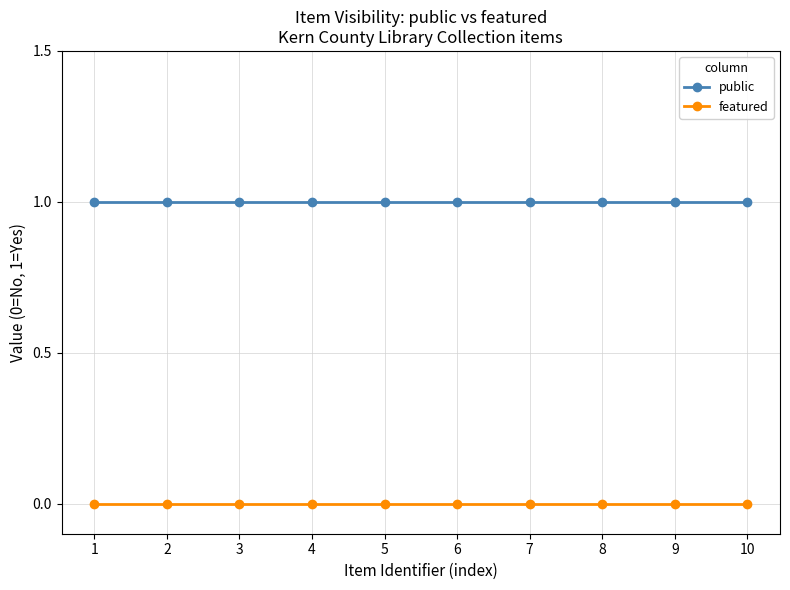

Reading right to left, transcribe all the data shown in this chart.

public: 1	1	1	1	1	1	1	1	1	1
featured: 0	0	0	0	0	0	0	0	0	0